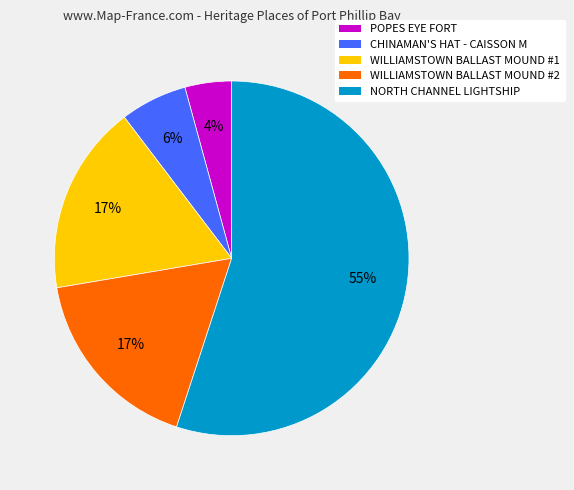

Between WILLIAMSTOWN BALLAST MOUND #2 and NORTH CHANNEL LIGHTSHIP, which is larger?

NORTH CHANNEL LIGHTSHIP